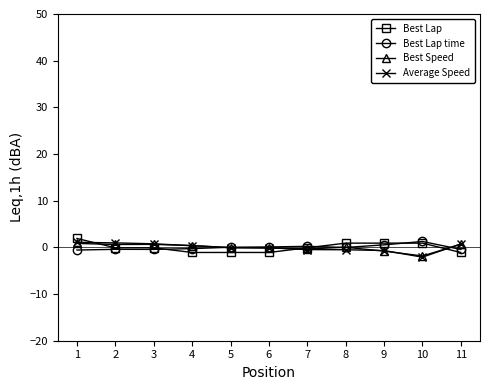

Which series ends up on top after the final intersection of Best Speed and Best Lap?

Best Speed